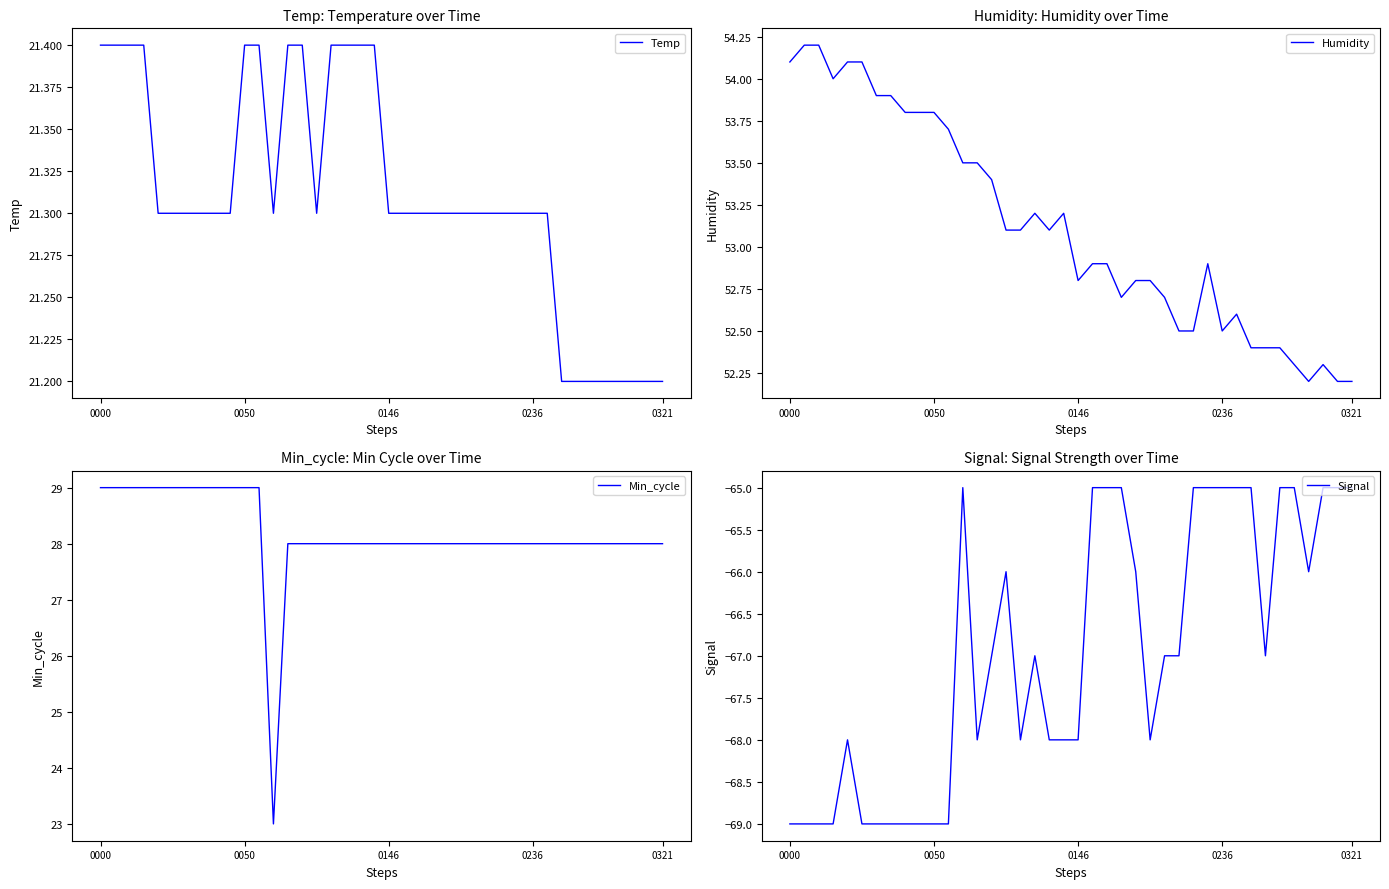

True or false: Temp has a value of 38.1 at 0050.

False